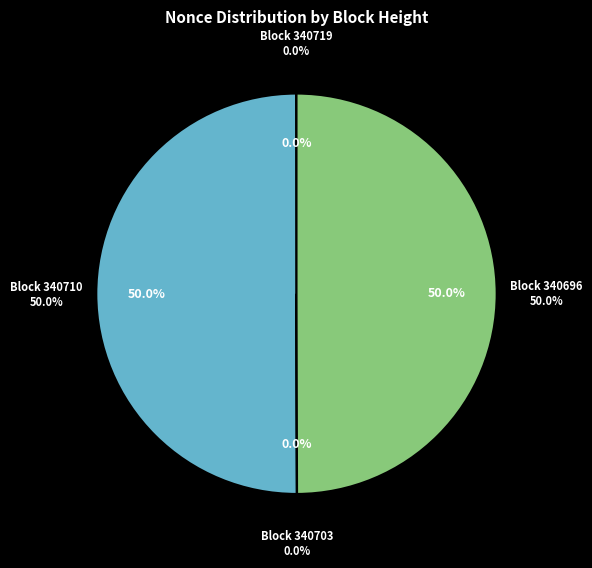

Is 340719 the majority of the pie?

No